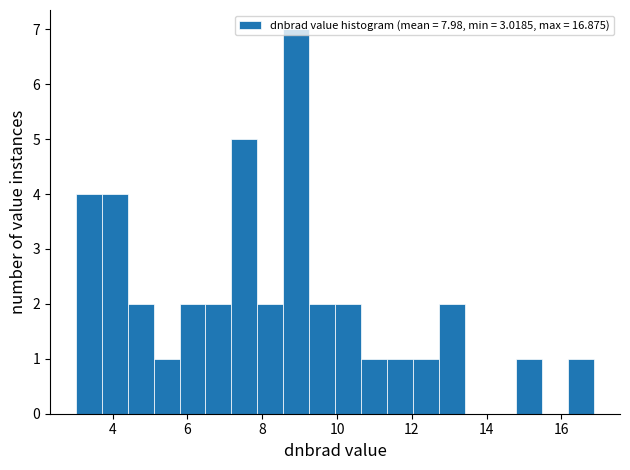

Read against the x-axis, roughly where is the centre of the tallest bar?

9.0